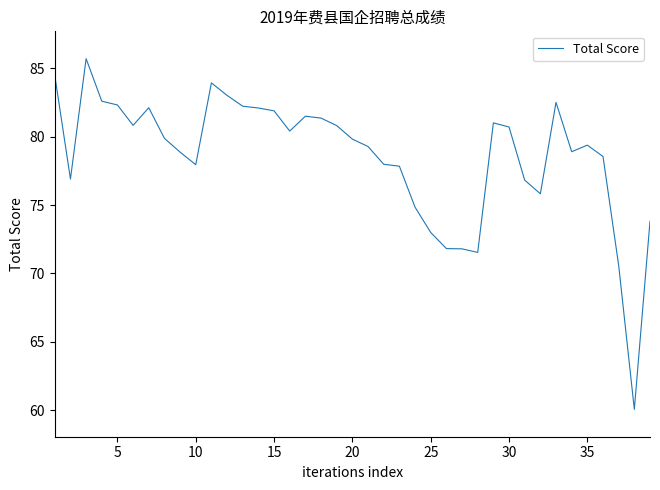

What is the greatest value displayed?

85.7